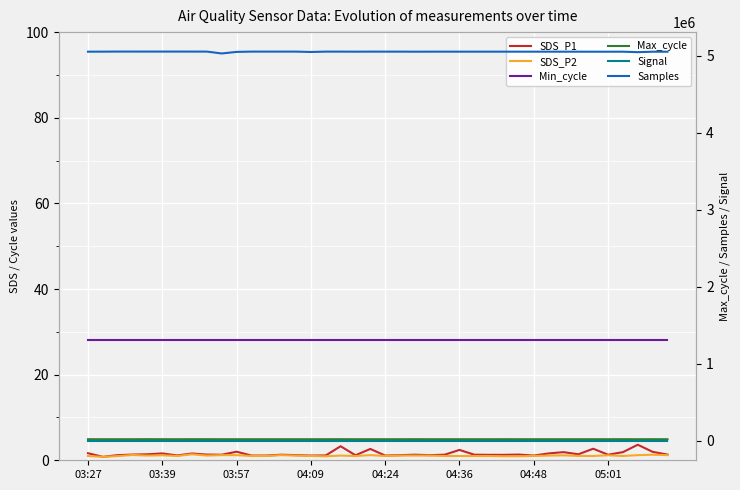

True or false: Signal and SDS_P1 cross at least once.

False